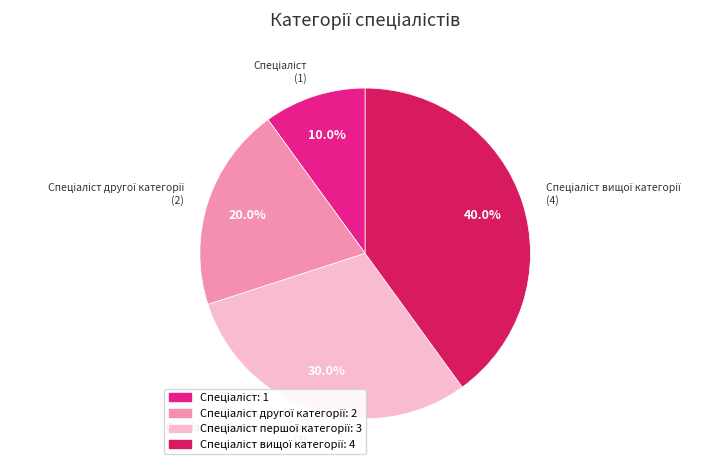

Does any single category account for the majority?

No